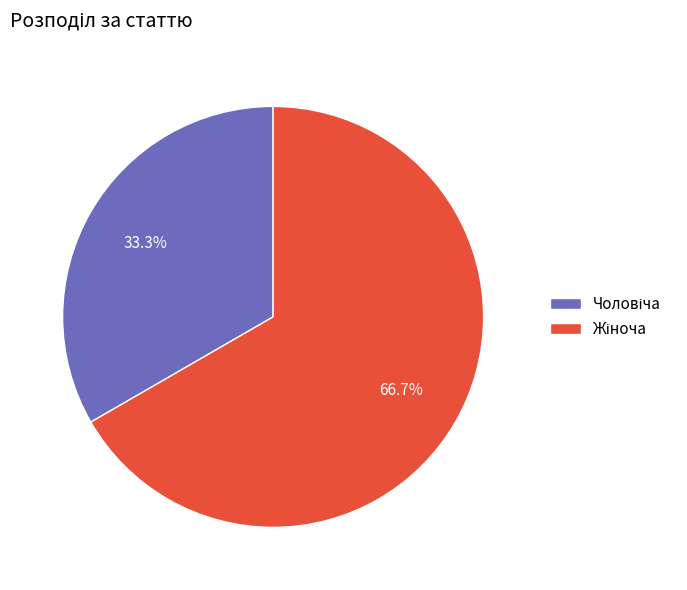

Is there any slice that represents more than half of the pie?

Yes